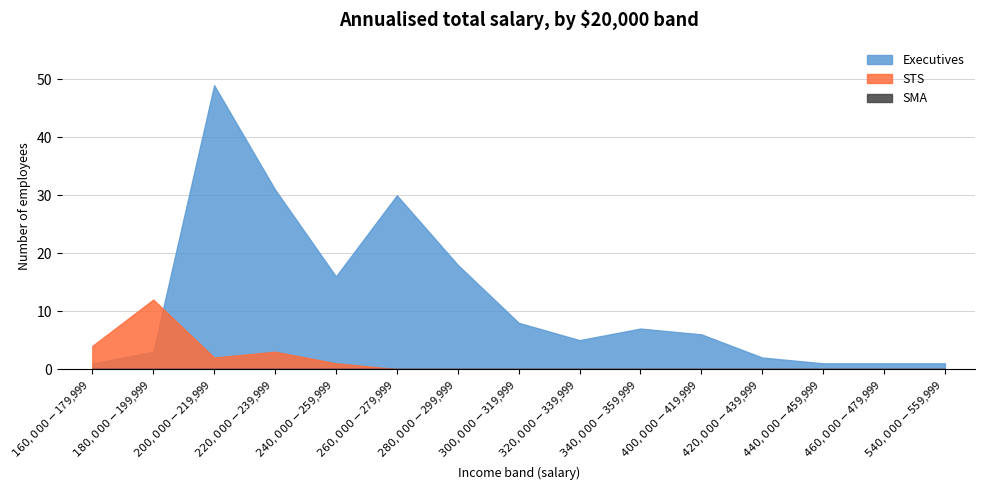

What is the difference between the maximum and minimum values in the STS series?

12